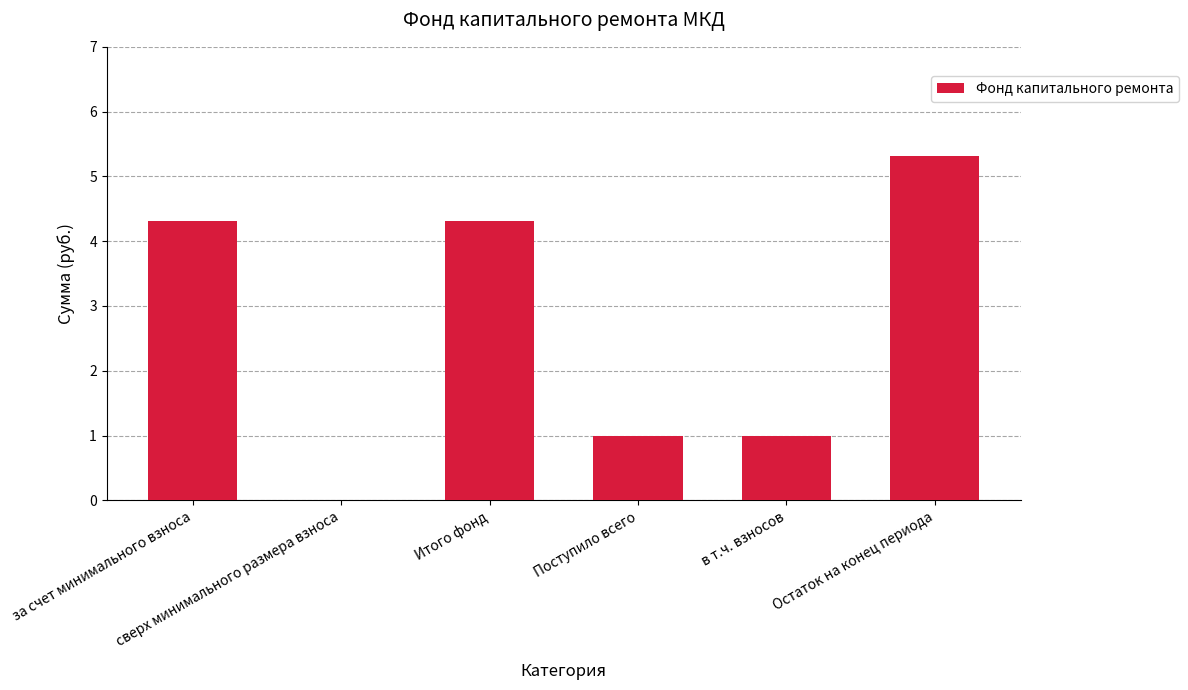

The value at за счет минимального взноса is 4.3. True or false?

True